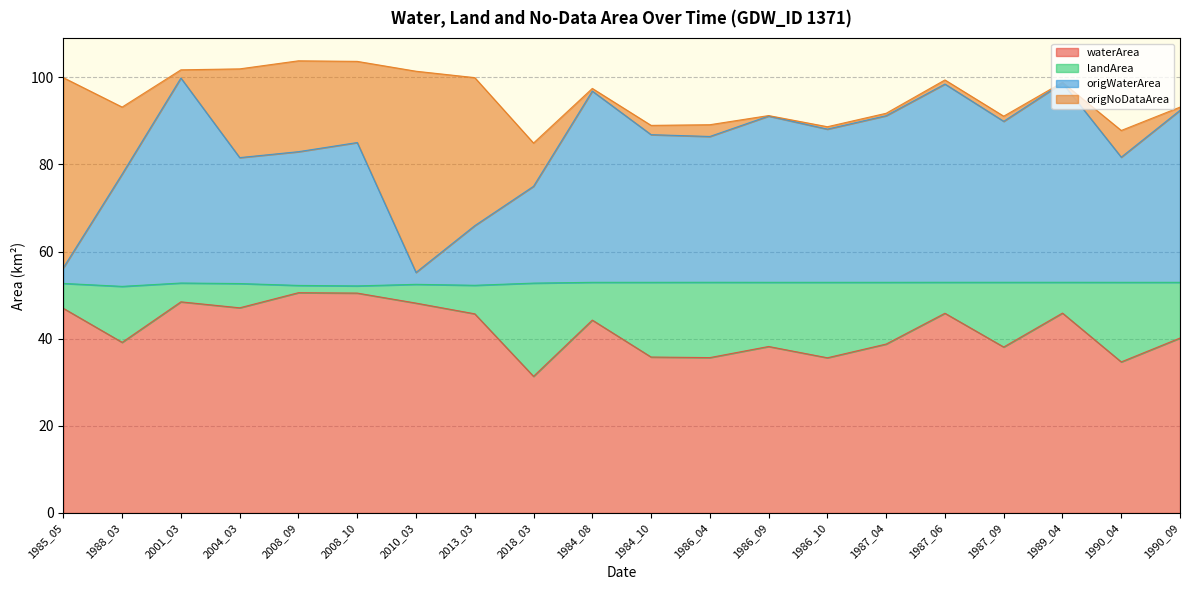

What is the total value across all series at 2010_03?

101.4